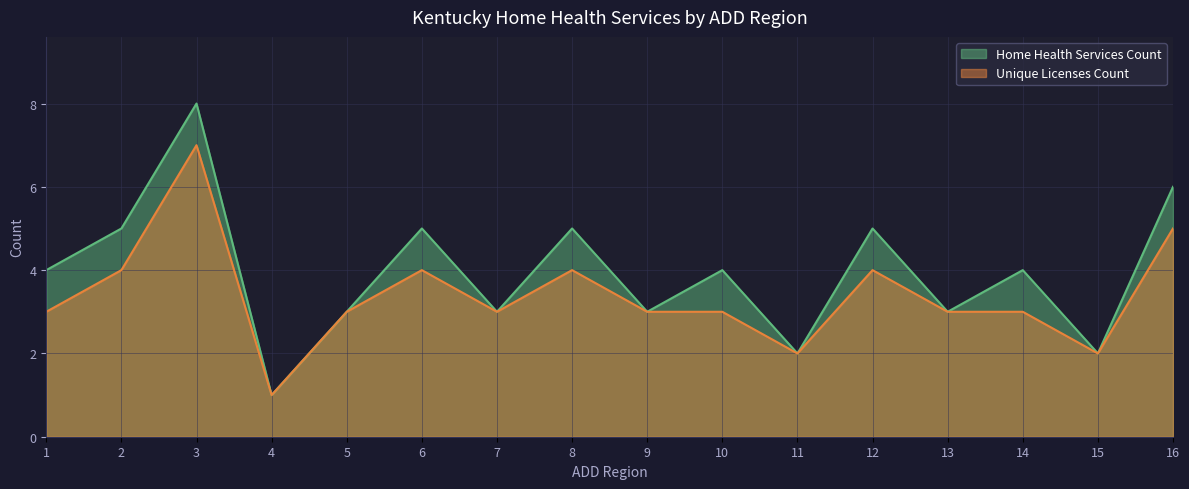

What are all the series names shown in the legend?

Home Health Services Count, Unique Licenses Count